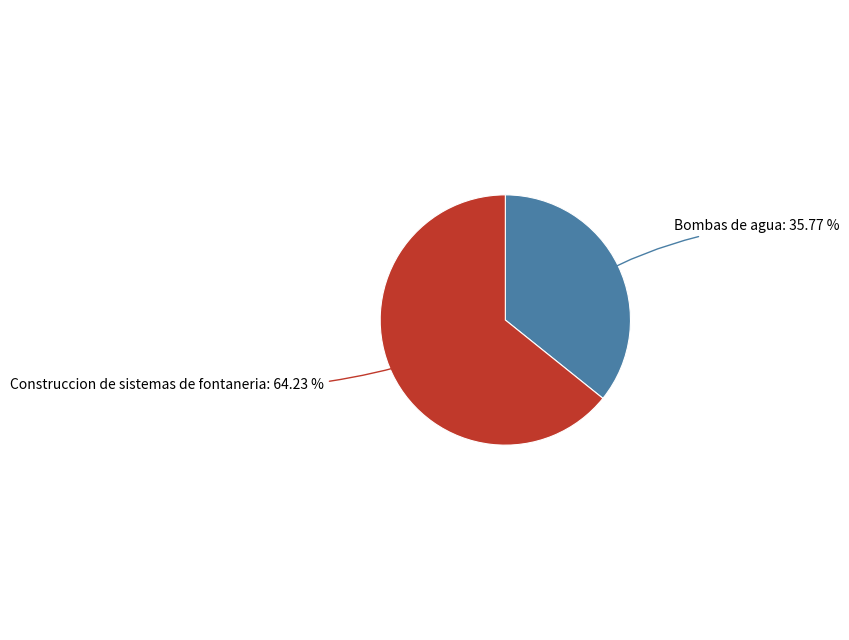

Which slice is the smallest?

Bombas de agua